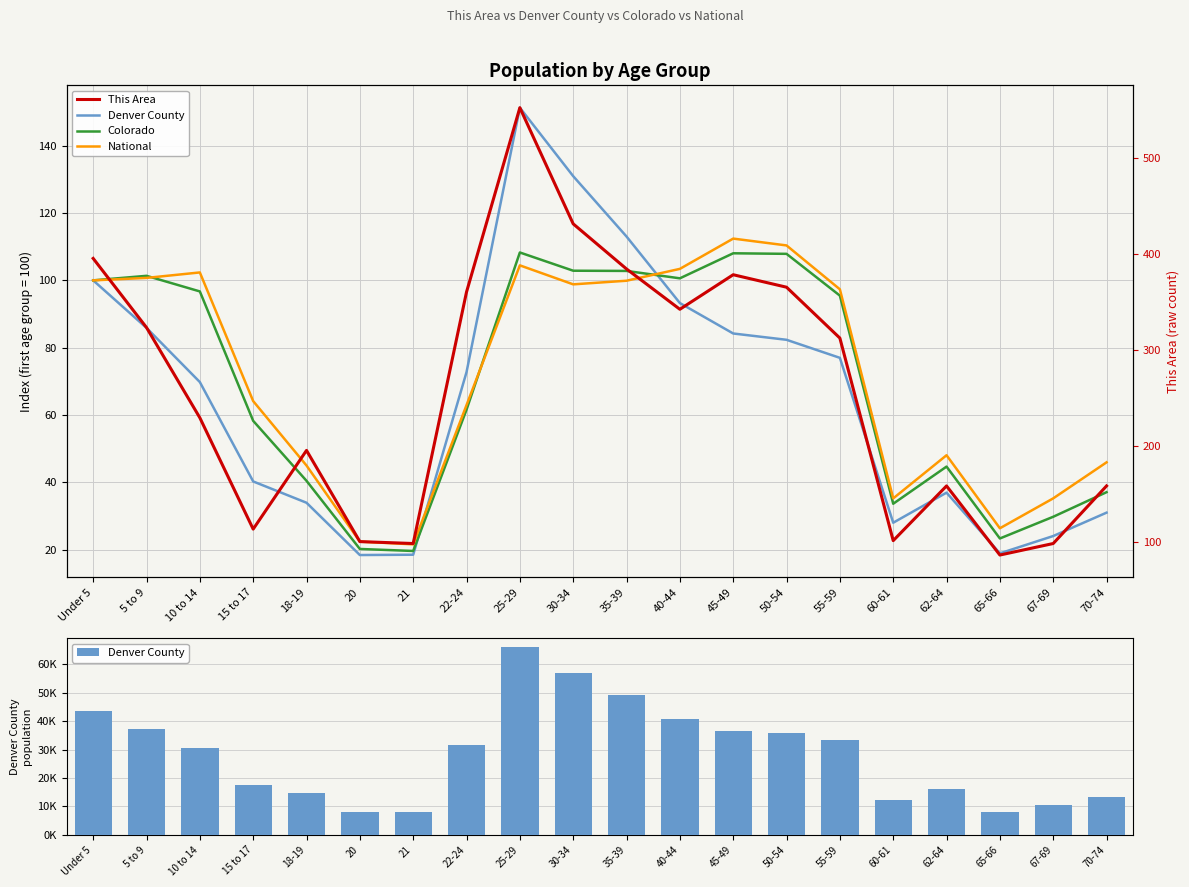

What are all the series names shown in the legend?

Denver County, Colorado, National, This Area